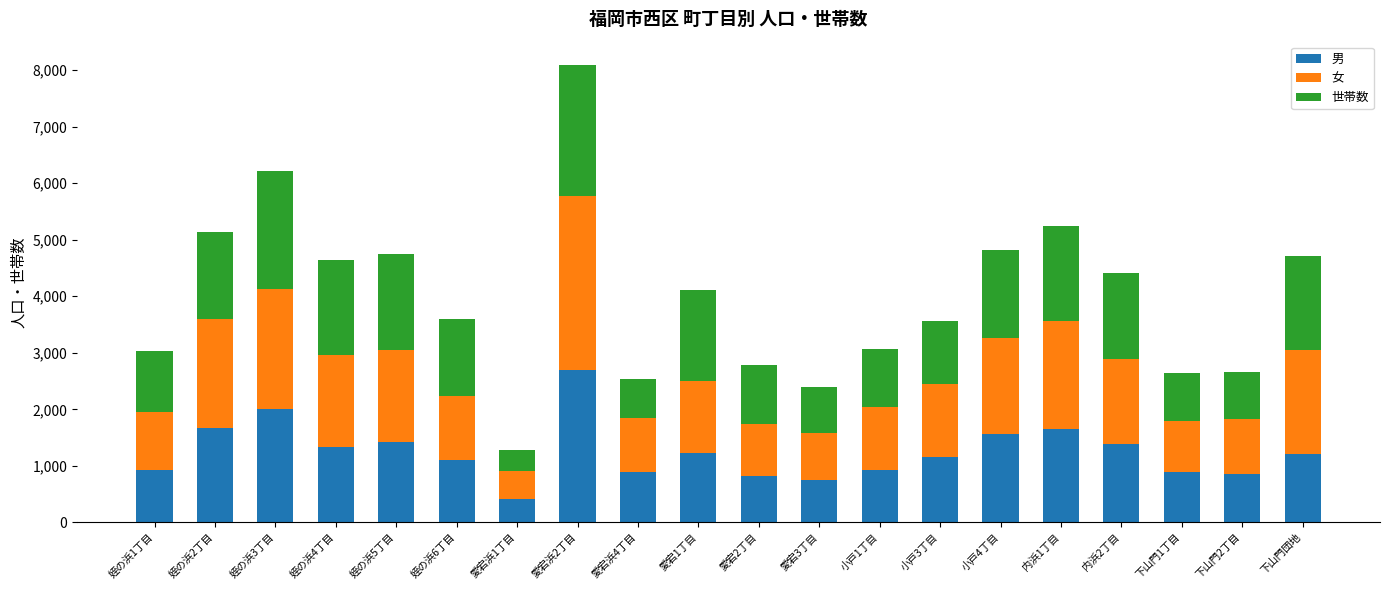

Which category has the lowest value in the 男 series?

愛宕浜1丁目